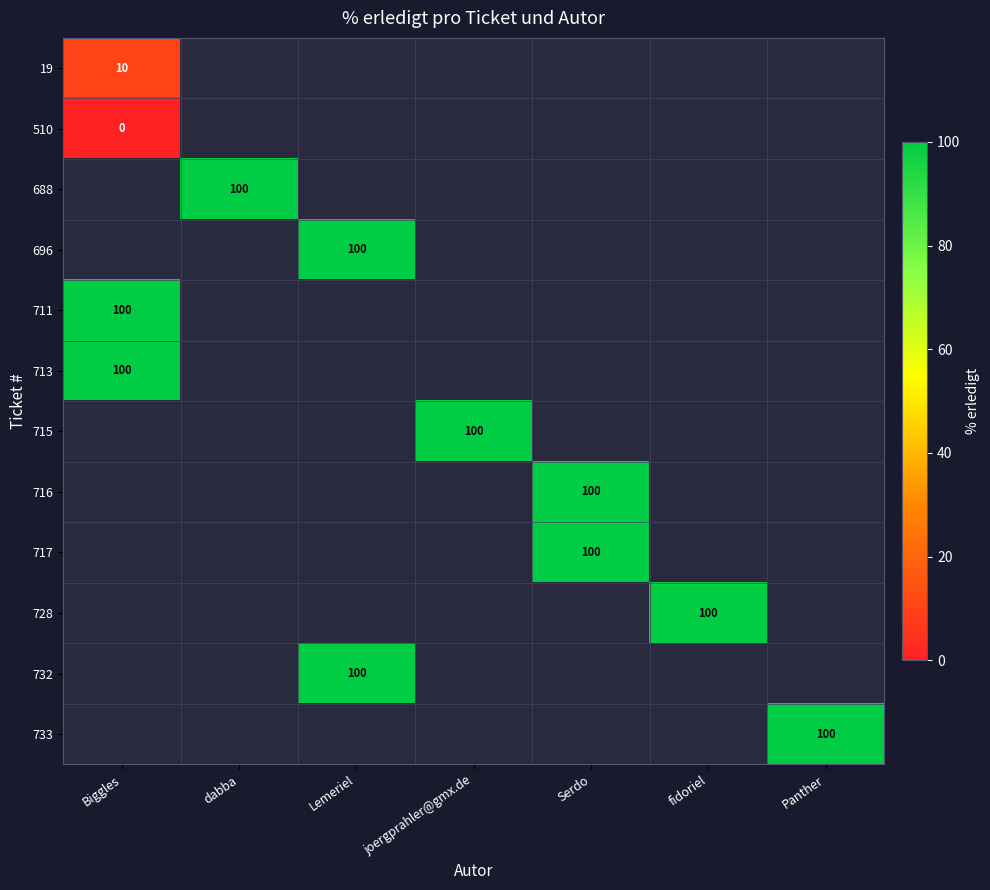

True or false: 732 has a value of 26 at Lemeriel.

False